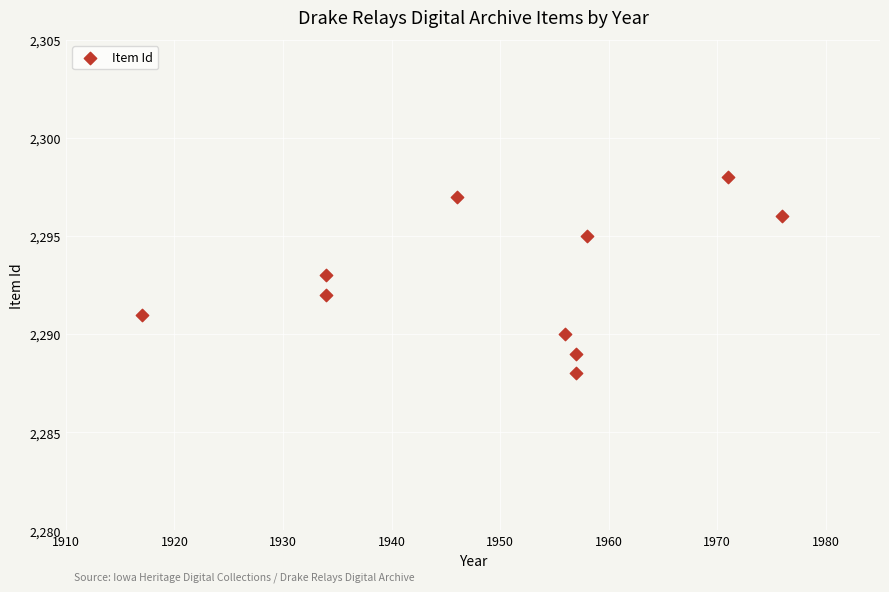

What is the average X value?

1951